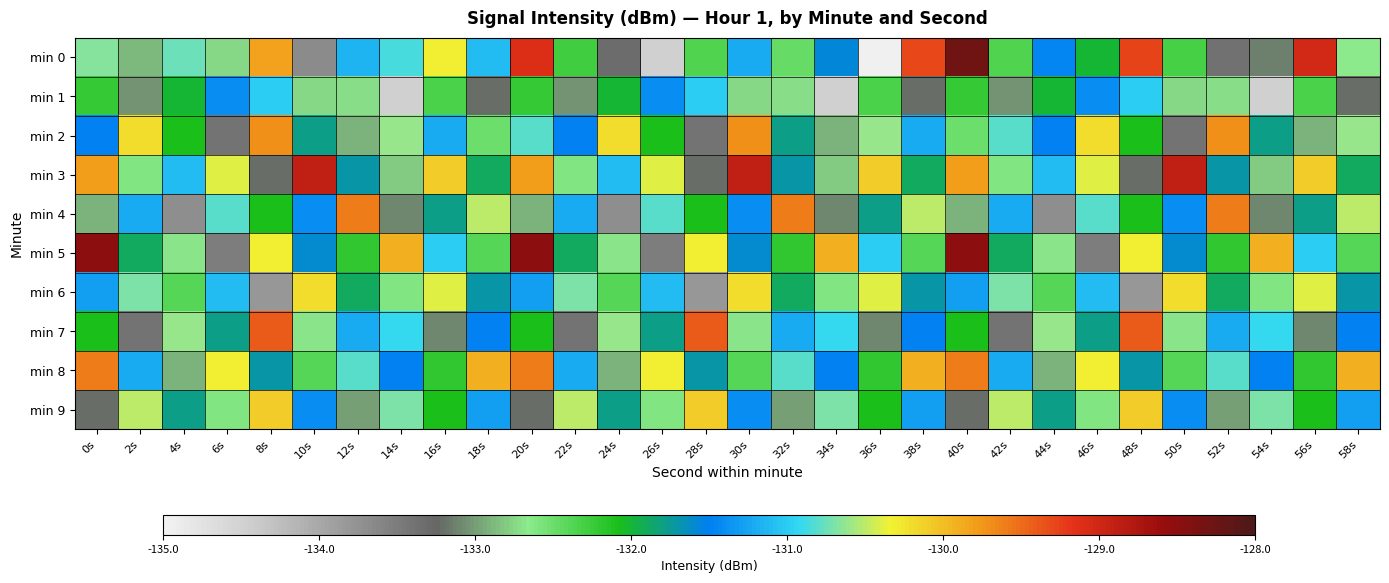

Which series has the largest range (max minus min)?

min 0